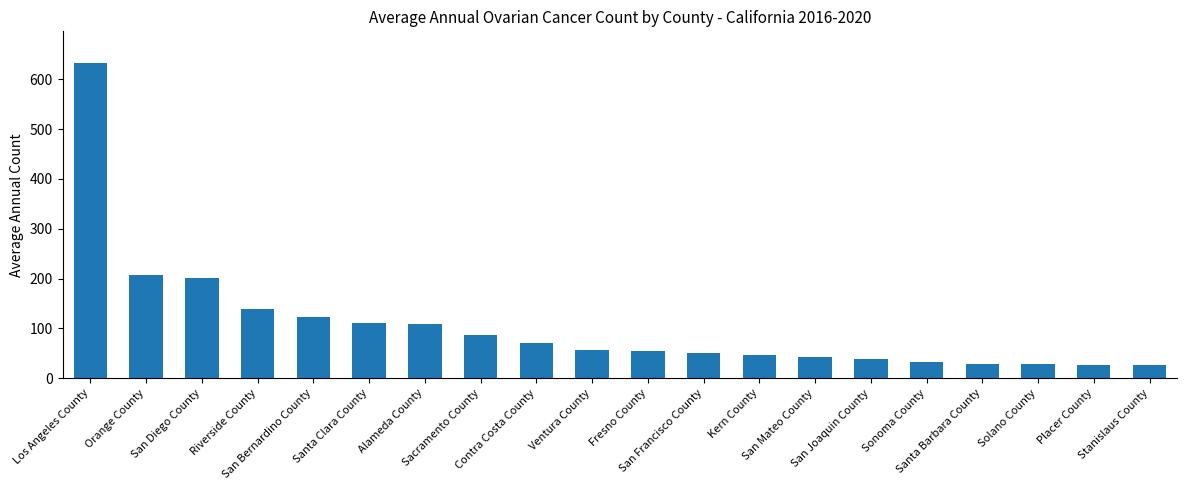

What is the label of the 4th bar from the right?

Santa Barbara County